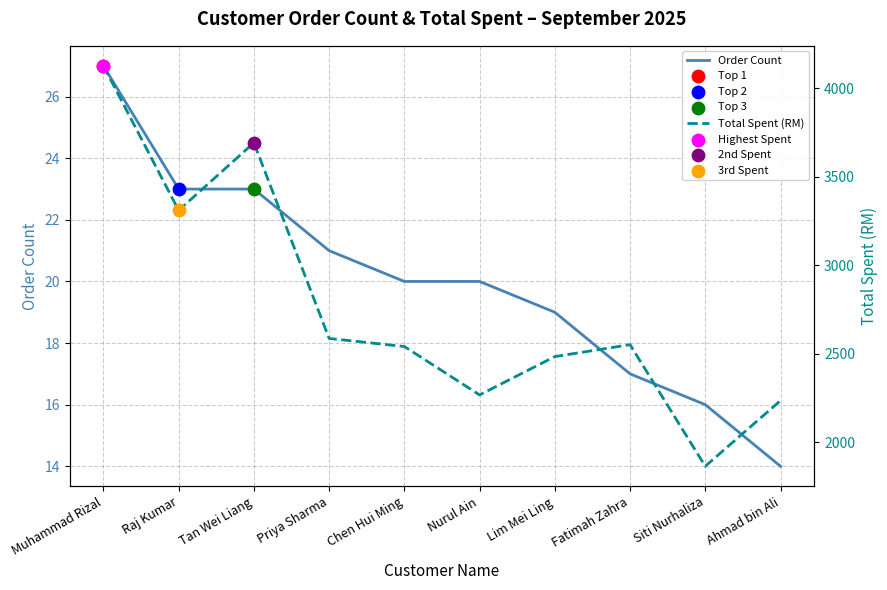

Is the value of Order Count at Raj Kumar greater than the value of Total Spent (RM) at Priya Sharma?

No